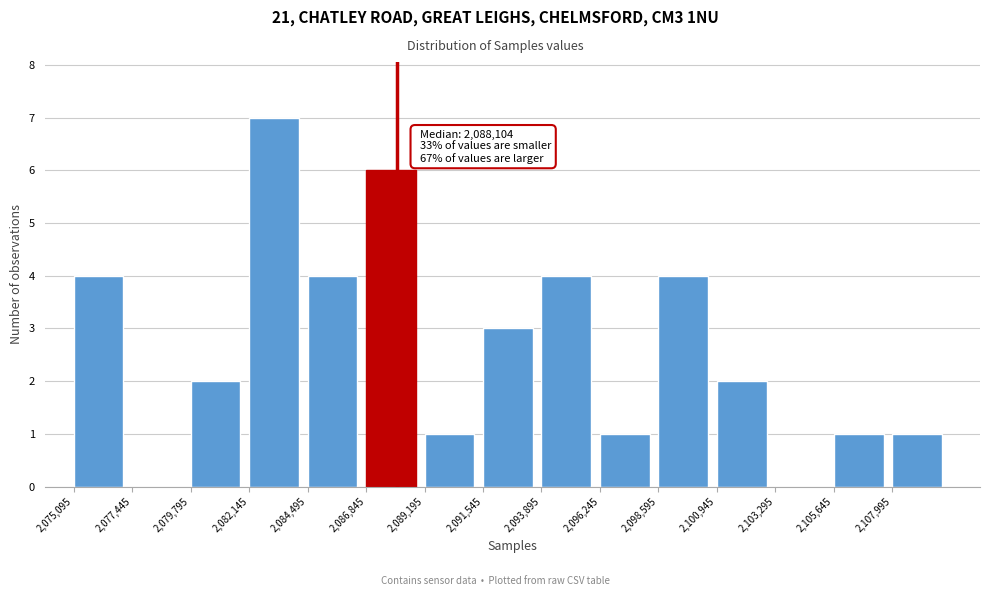

Over which range of the x-axis is the bar tallest?

2082000 to 2084500